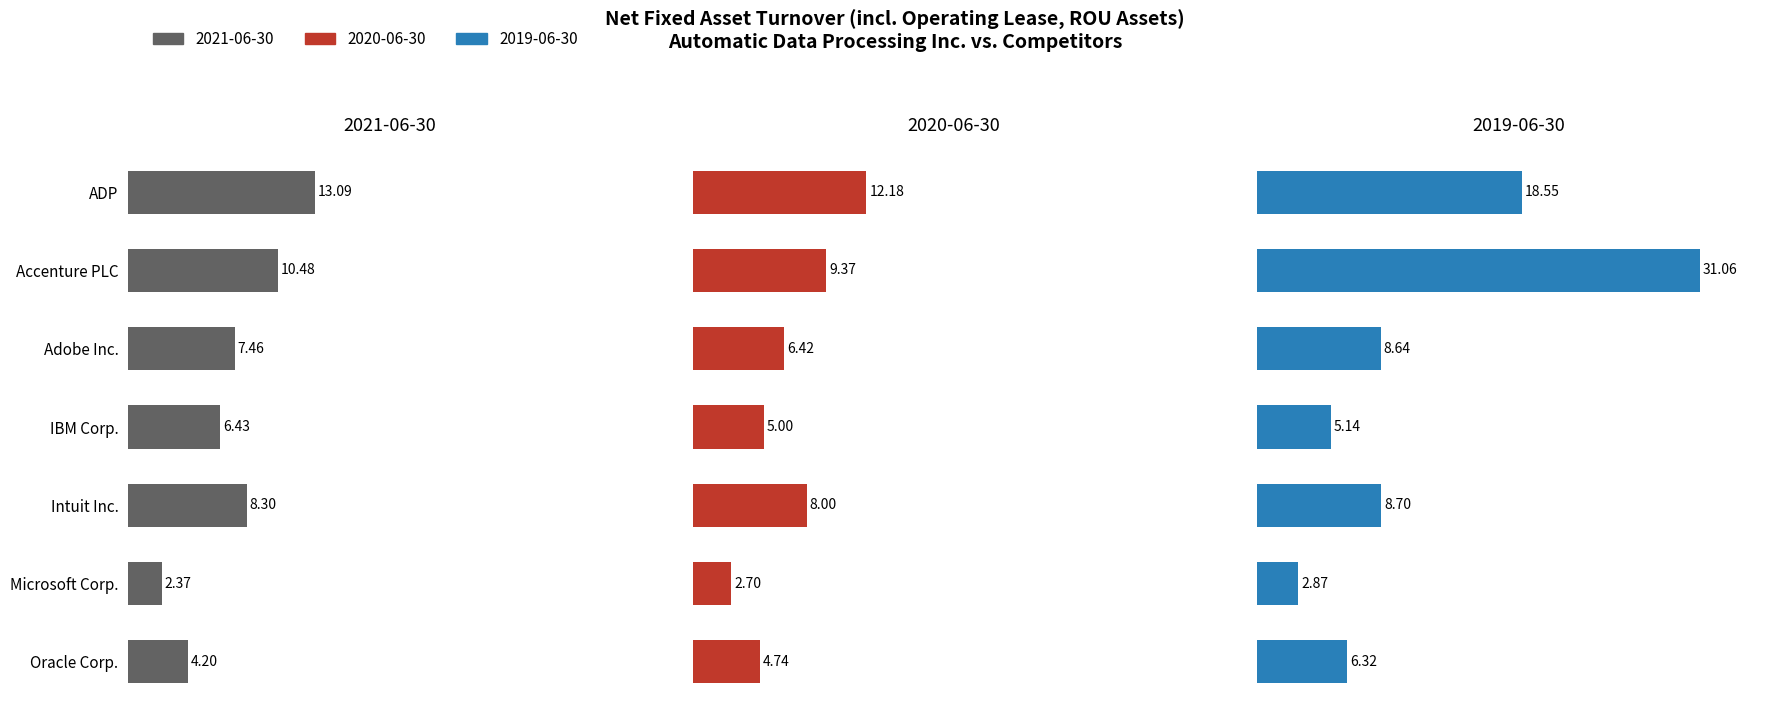

What position from the right is Intuit Inc.?

3